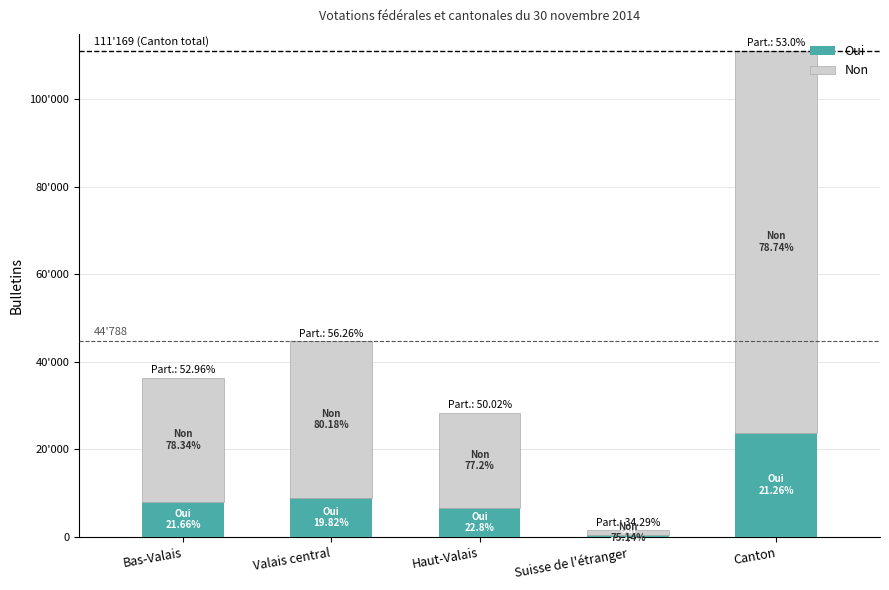

What are all the series names shown in the legend?

Oui, Non